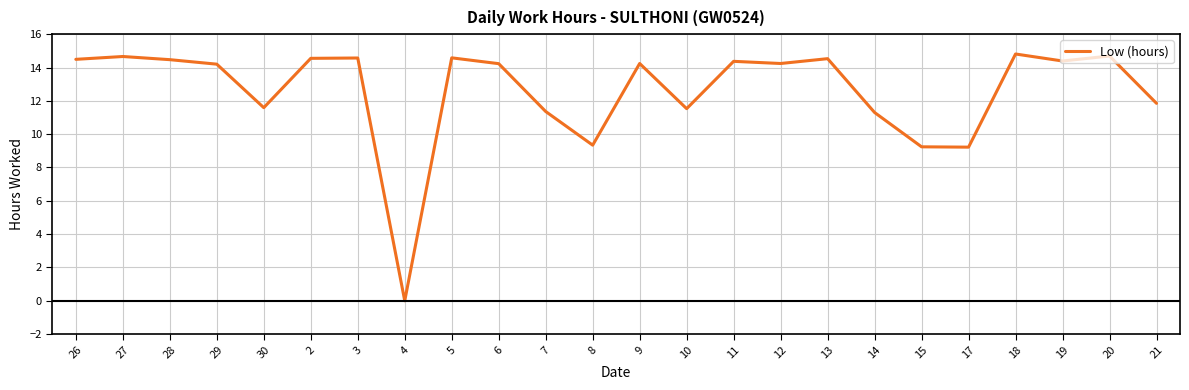

At which label does the data first exceed 14?

26